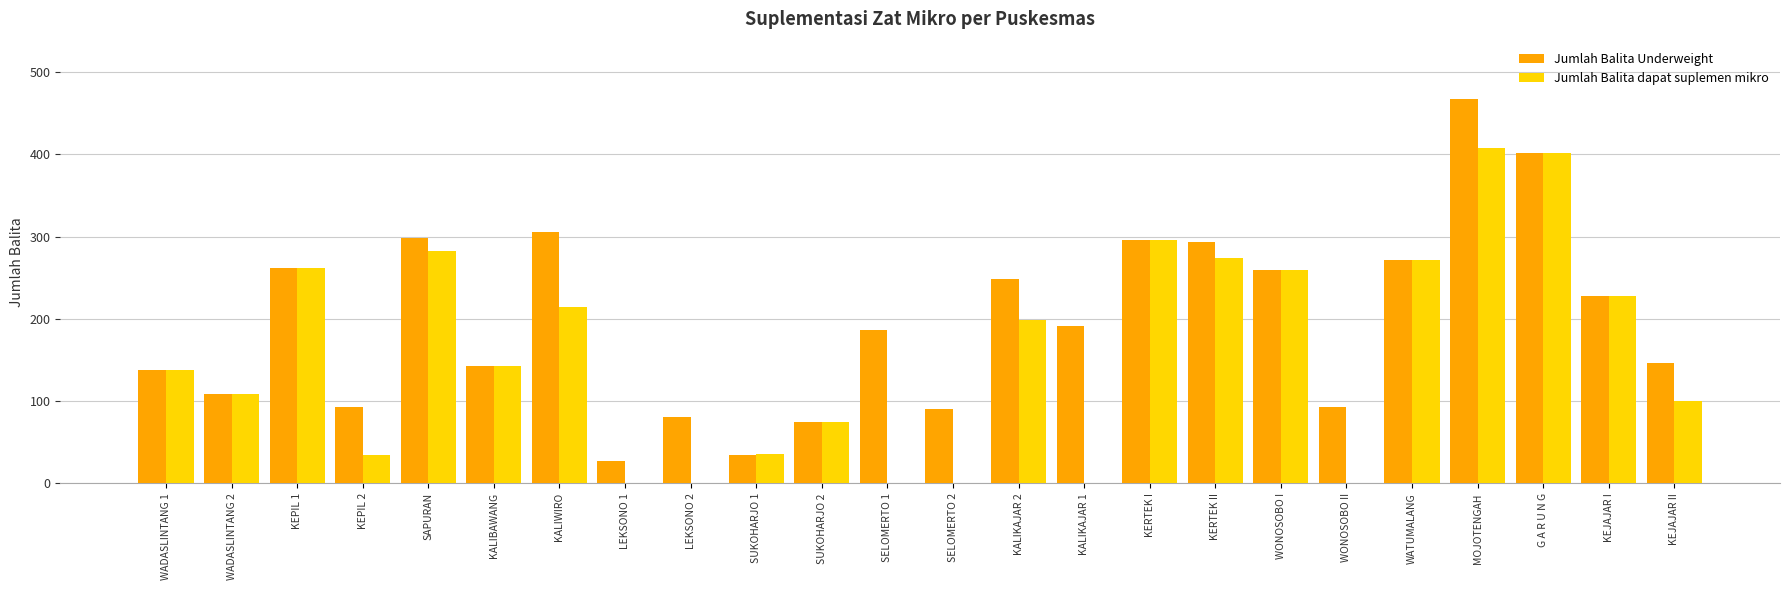

Where does the Jumlah Balita Underweight series first go above 191?

KEPIL 1